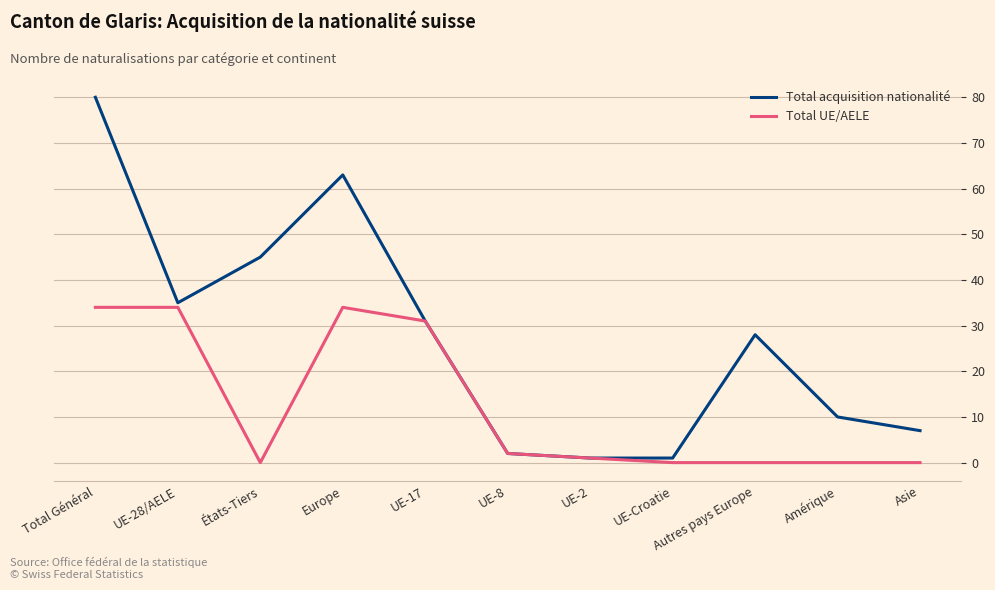

At which label does Total acquisition nationalité reach its peak?

Total Général